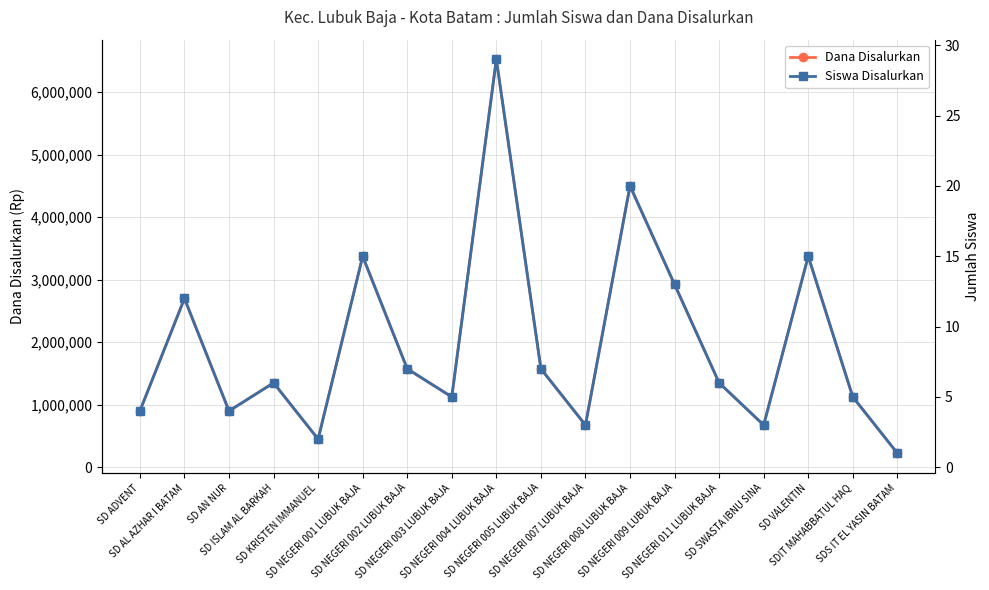

Is the value of Dana Disalurkan at SD SWASTA IBNU SINA greater than the value of Siswa Disalurkan at SD ISLAM AL BARKAH?

Yes